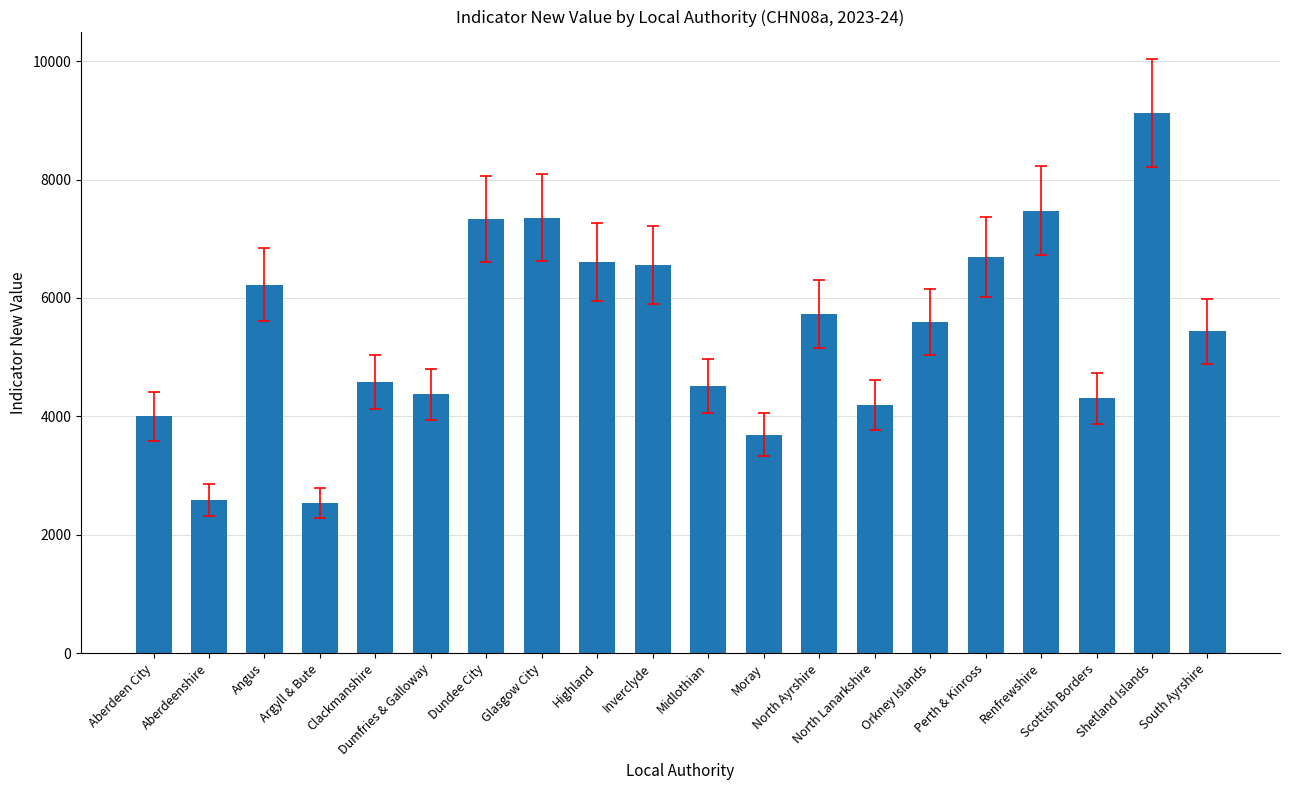

What is the difference between the maximum and minimum values?

6592.5